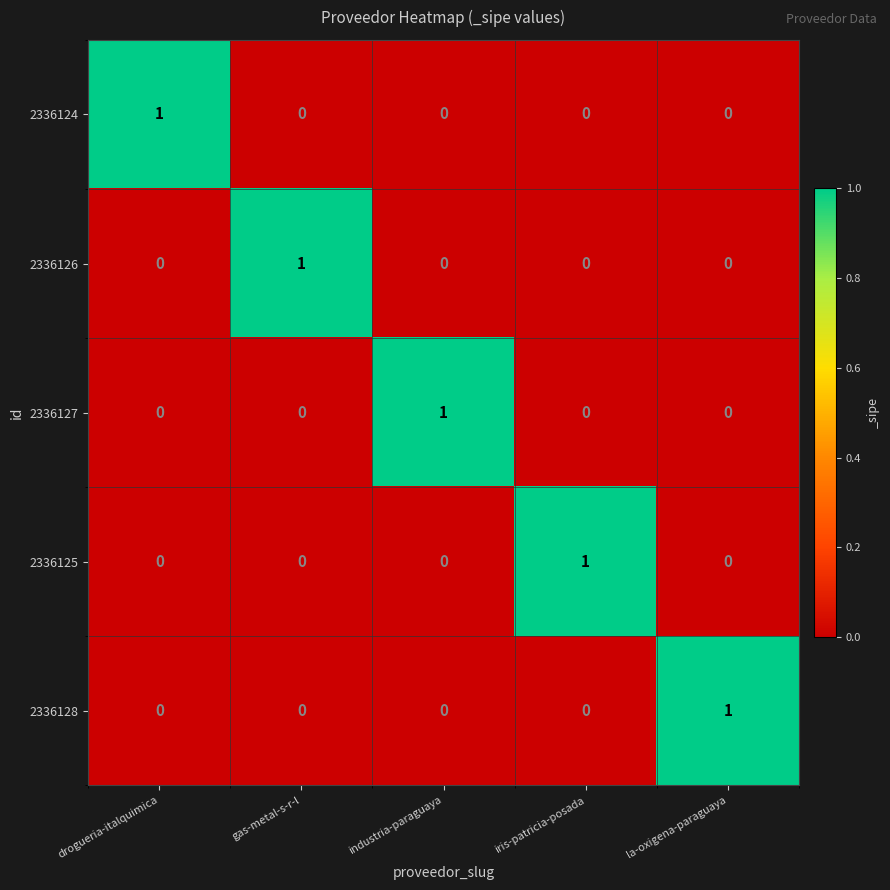

How many series are shown in this chart?

5